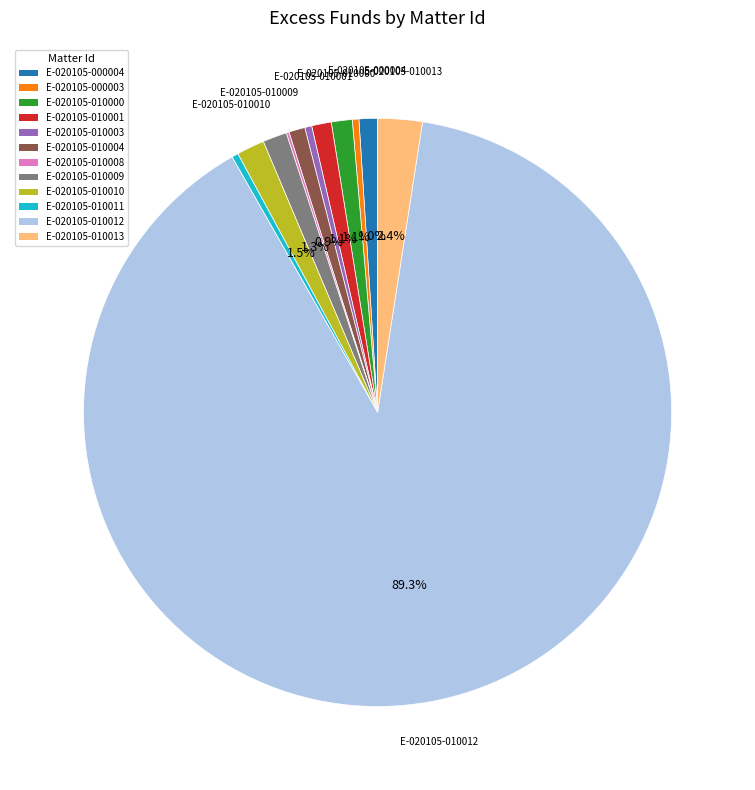

What percentage is NOT represented by E-020105-010001?

98.9%